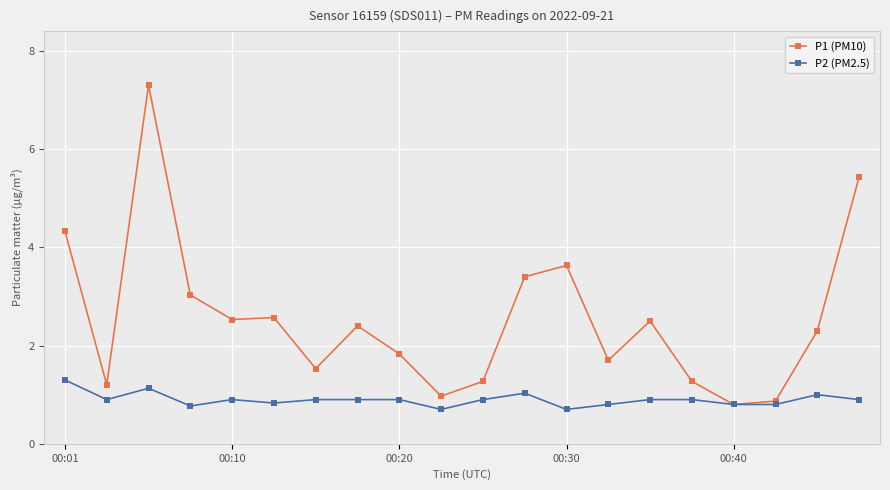

Which series has the largest total across all categories?

P1 (PM10)